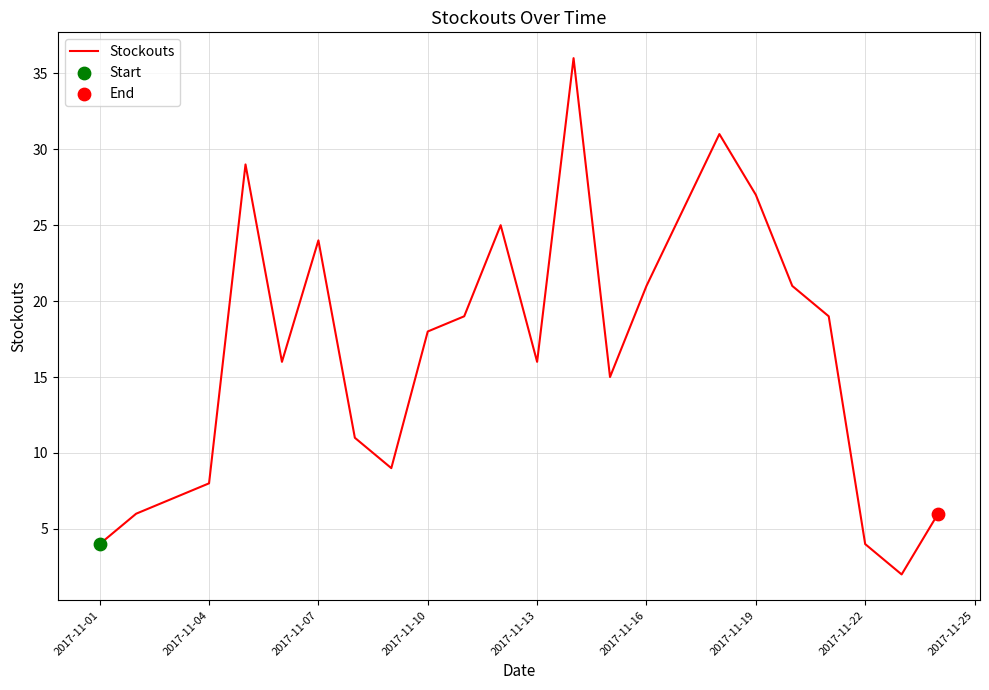

What is the greatest value displayed?

36